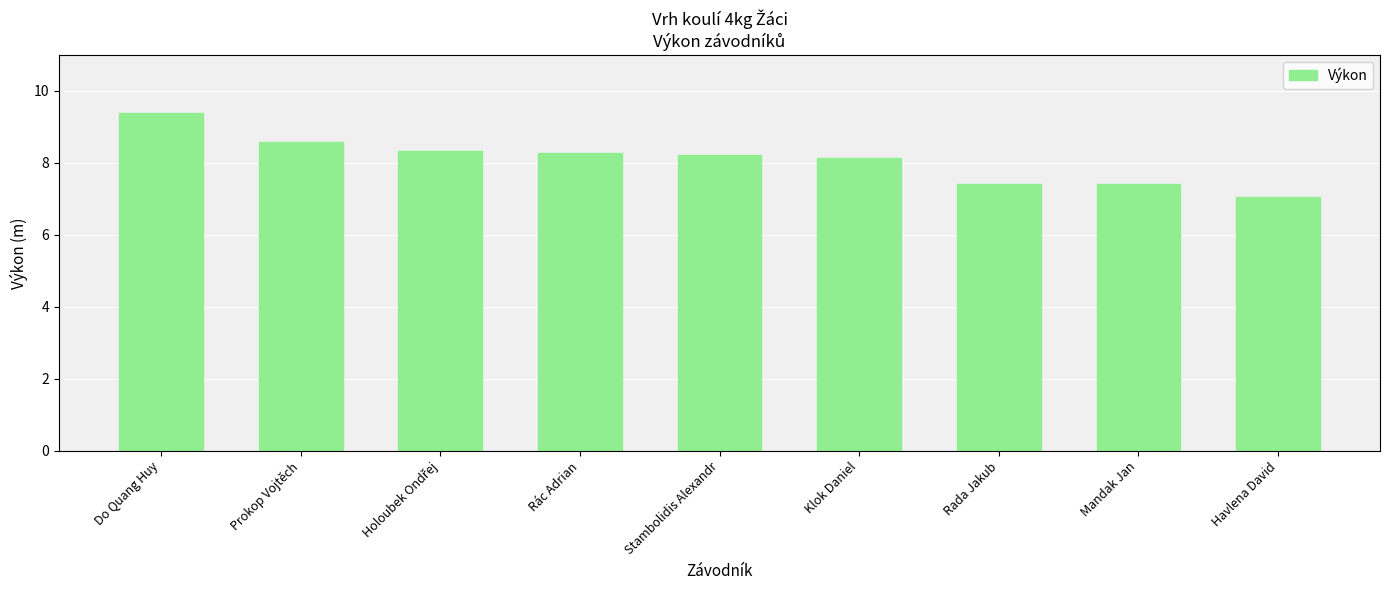

What position from the right is Stambolidis Alexandr?

5